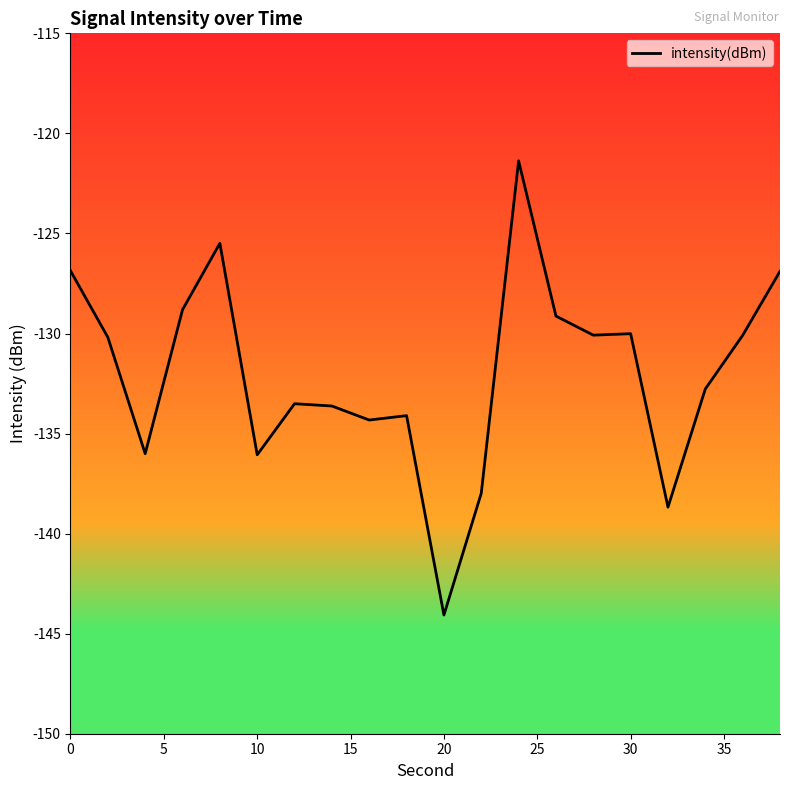

What is the greatest value displayed?

-121.4